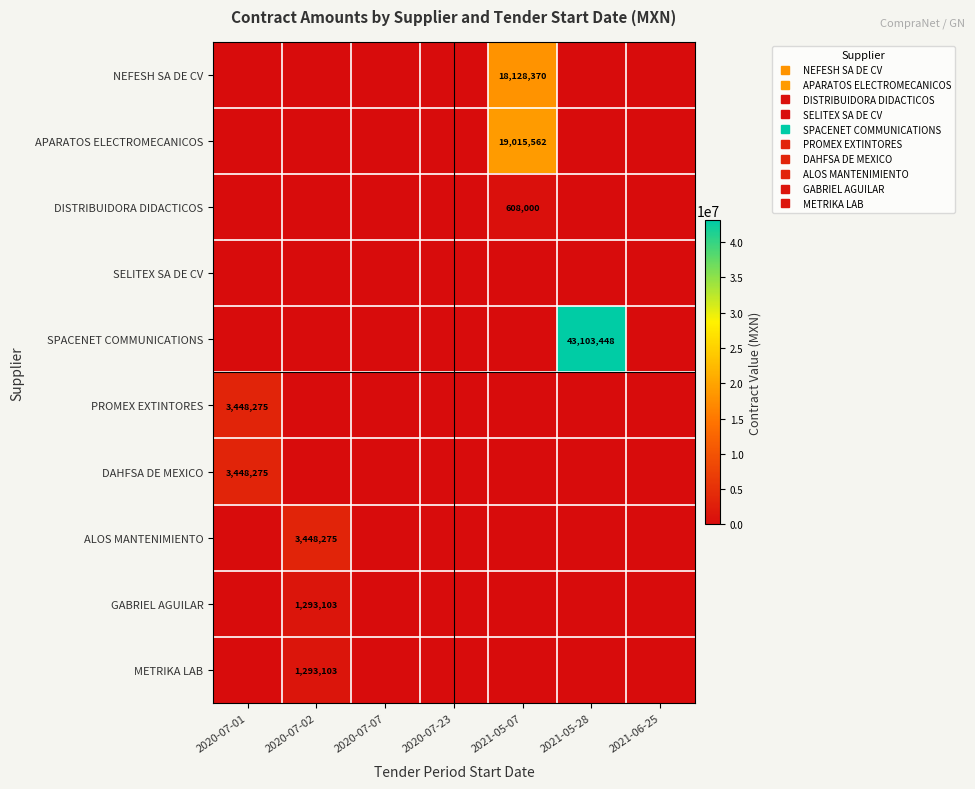

Rank the series by their maximum value, from highest to lowest.

SPACENET COMMUNICATIONS, APARATOS ELECTROMECANICOS, NEFESH SA DE CV, PROMEX EXTINTORES, DAHFSA DE MEXICO, ALOS MANTENIMIENTO, GABRIEL AGUILAR, METRIKA LAB, DISTRIBUIDORA DIDACTICOS, SELITEX SA DE CV